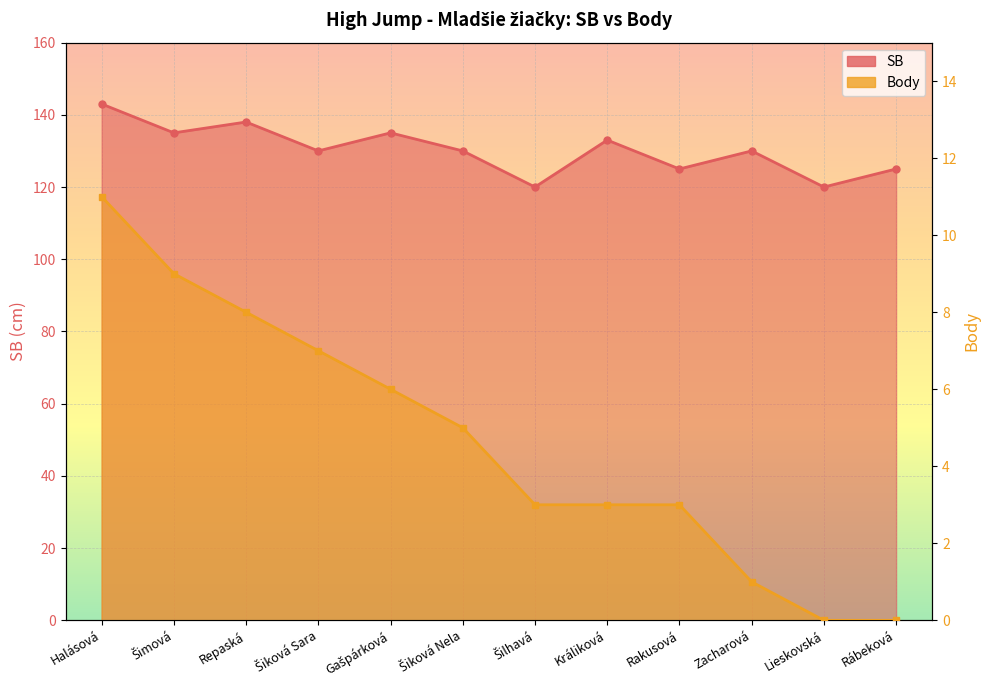

True or false: SB and Body intersect in this chart.

False